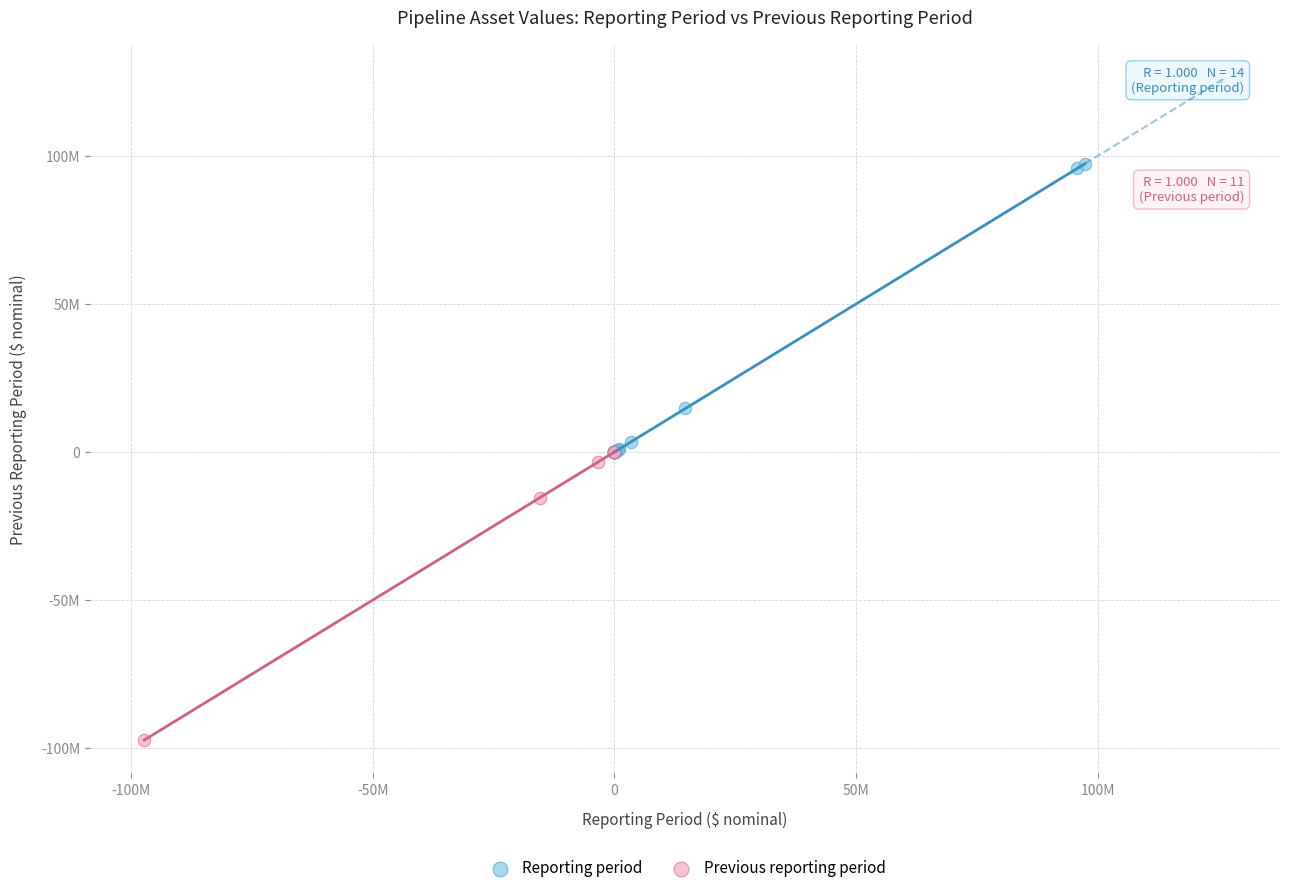

What are all the series names shown in the legend?

Reporting period, Previous reporting period